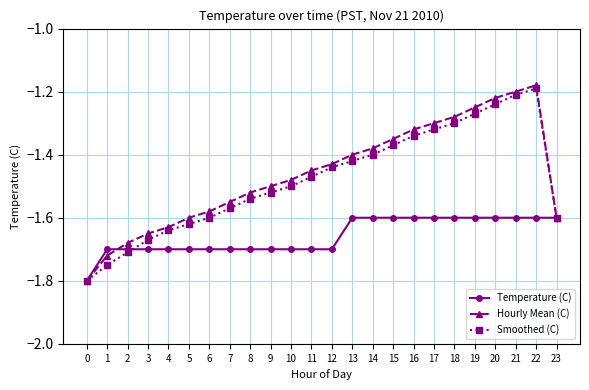

The Temperature (C) series shows -1.0 at 2. True or false?

False